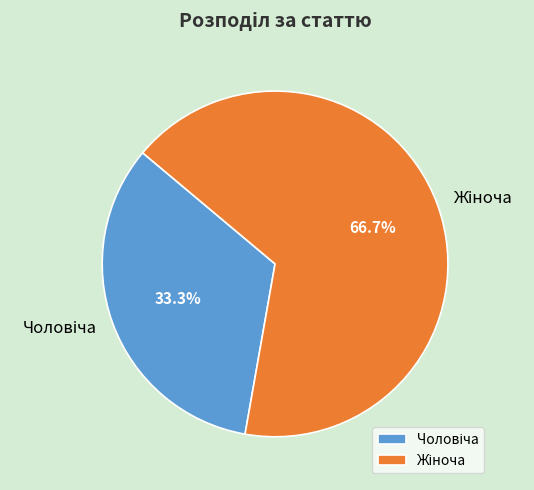

Does any single category account for the majority?

Yes